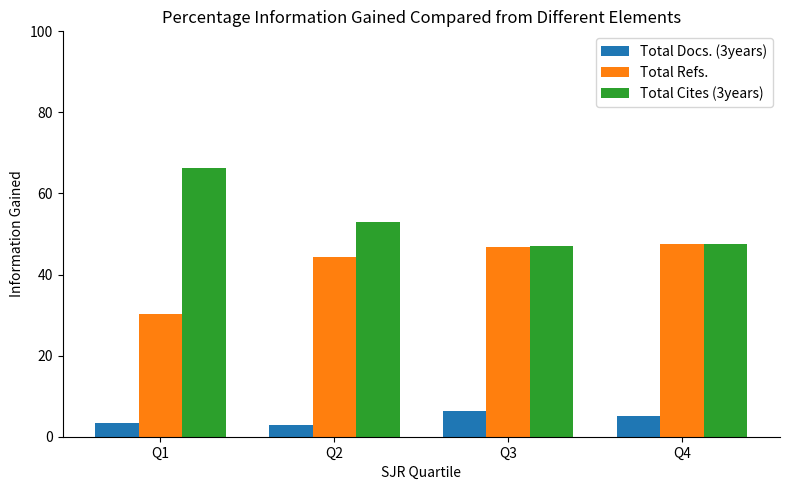

At which label is Total Refs. closest to 38?

Q2